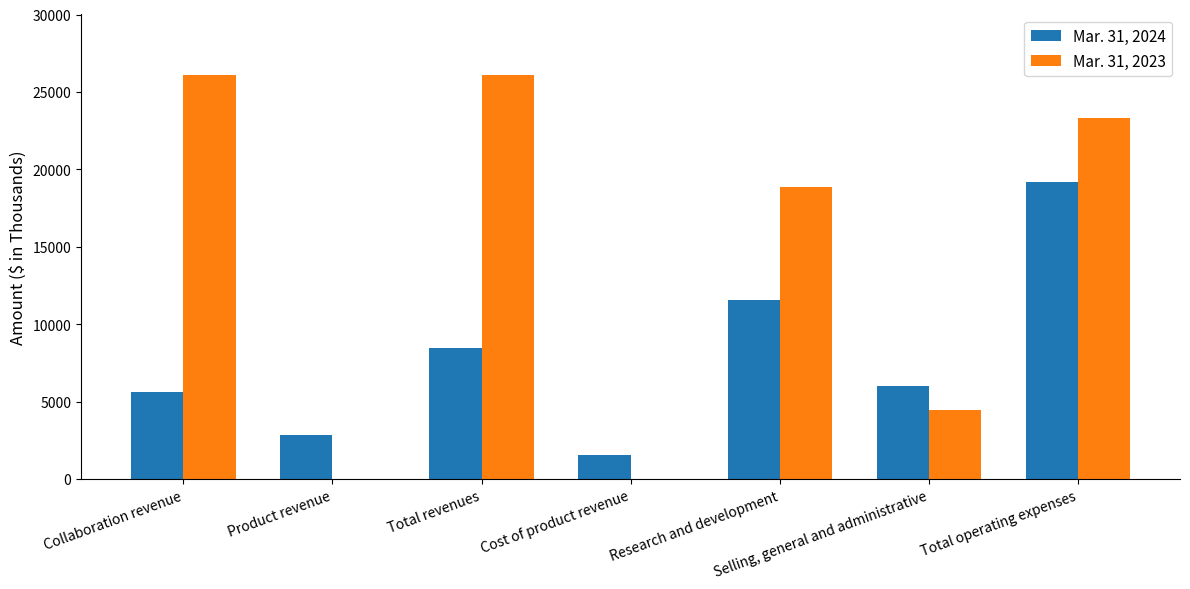

What is the total value across all series at Product revenue?

2826